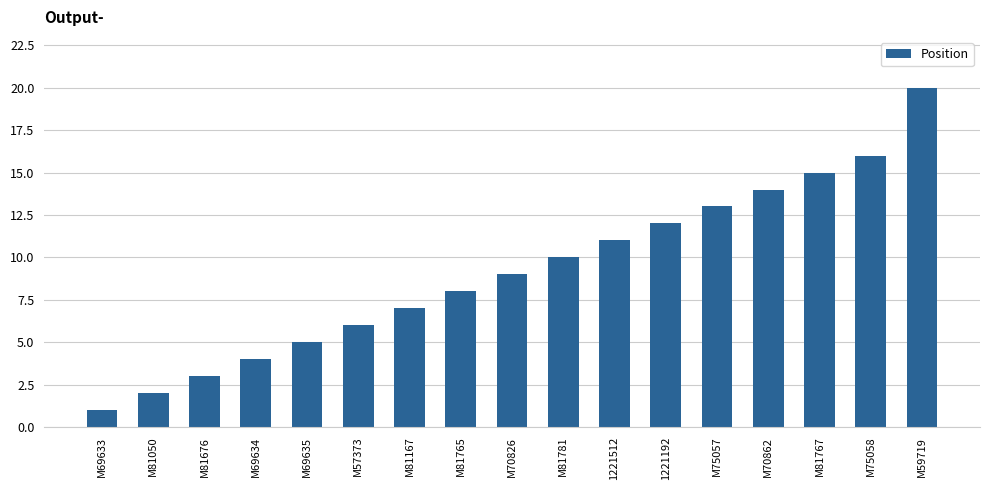

Which has a higher value, M81765 or M75057?

M75057